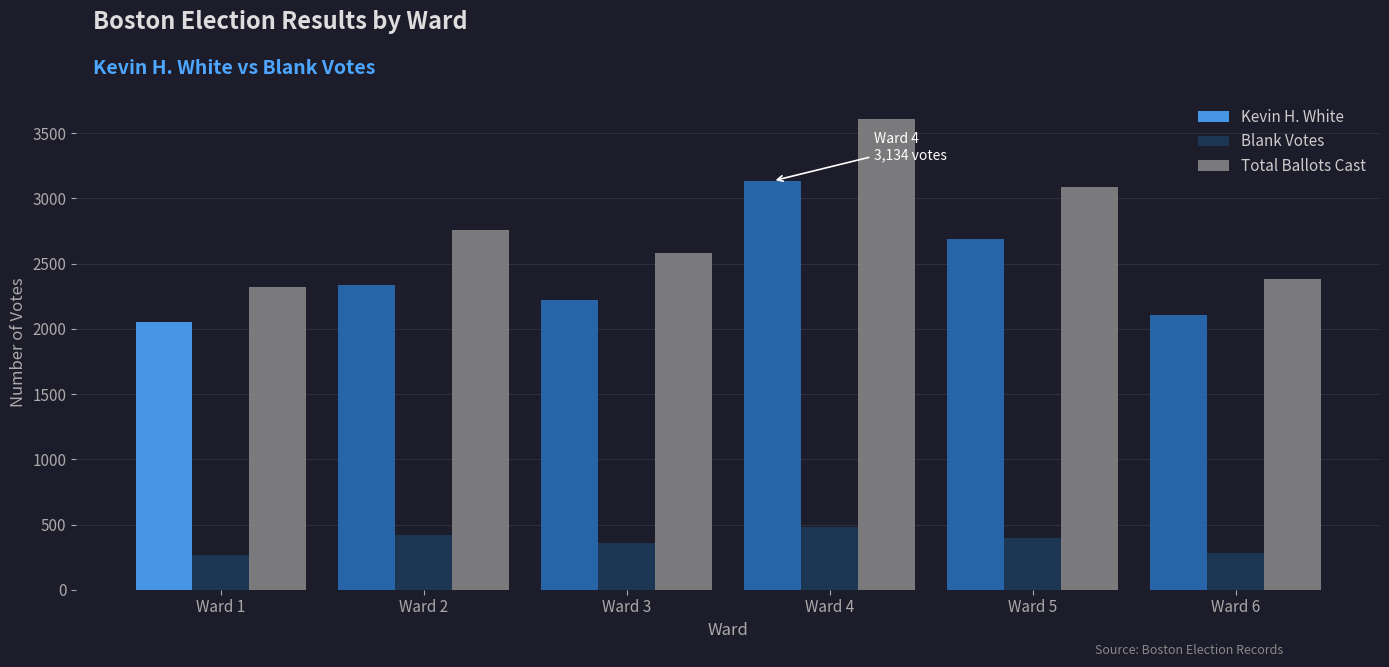

Read the Kevin H. White value at Ward 6.

2104